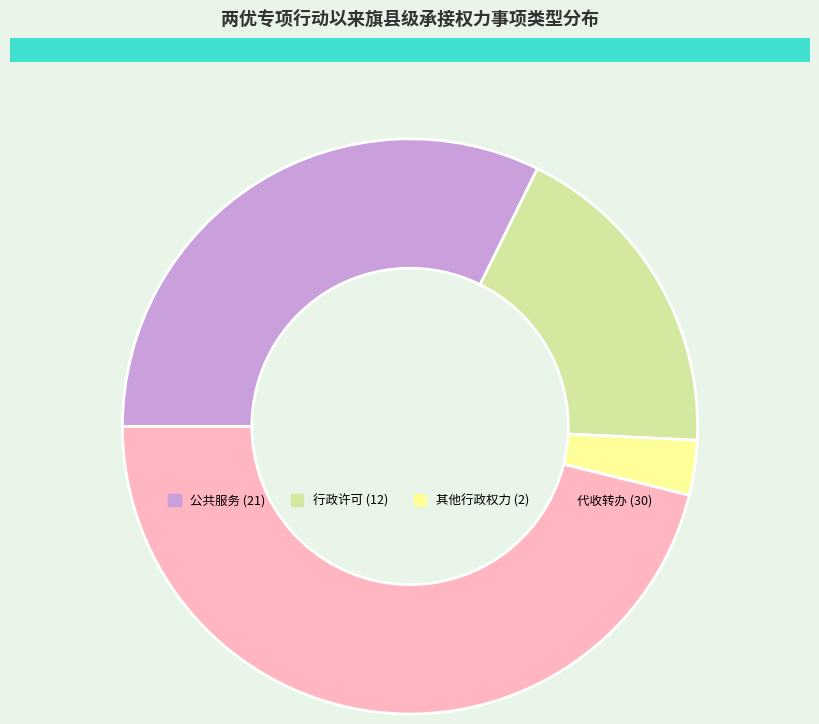

Is there any slice that represents more than half of the pie?

No